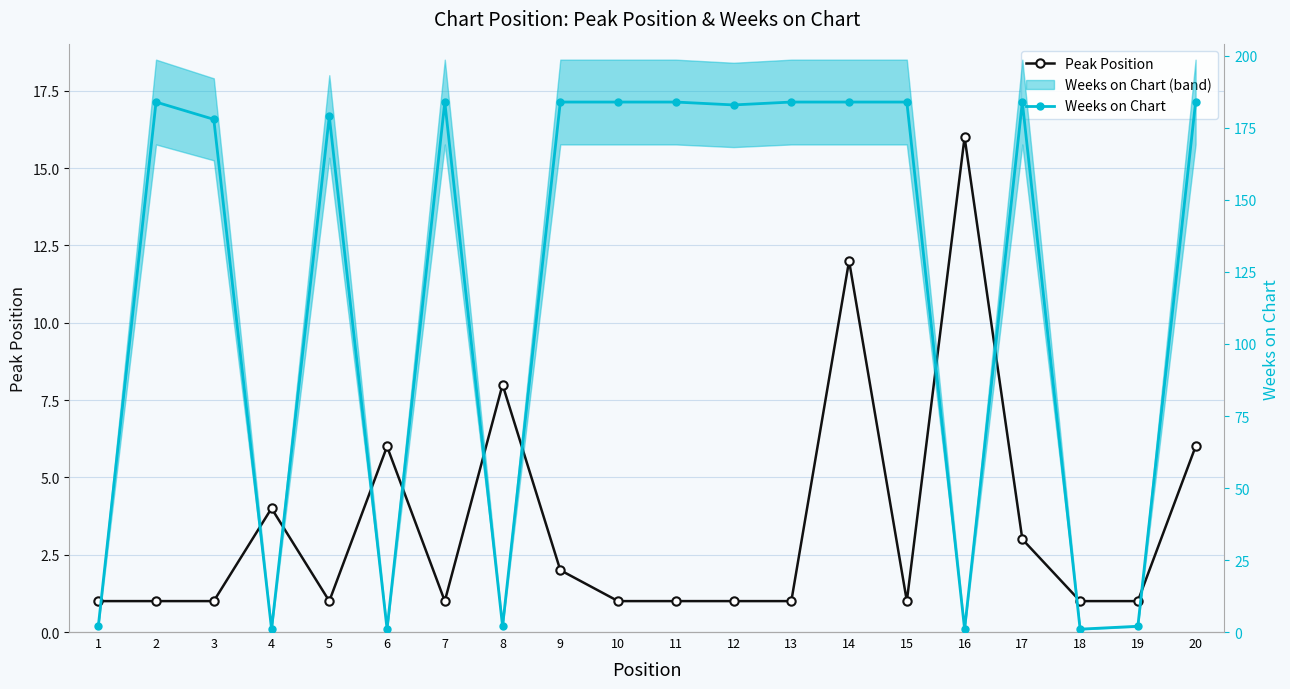

At which label does Peak Position reach its minimum?

1